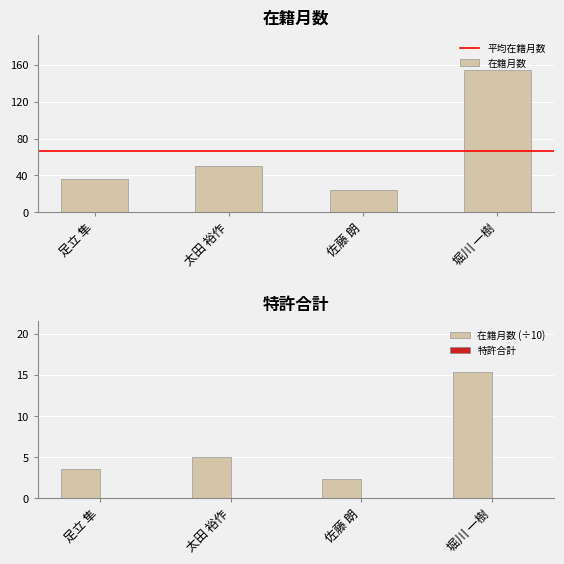

Are the bars grouped side by side (vs. stacked)?

No